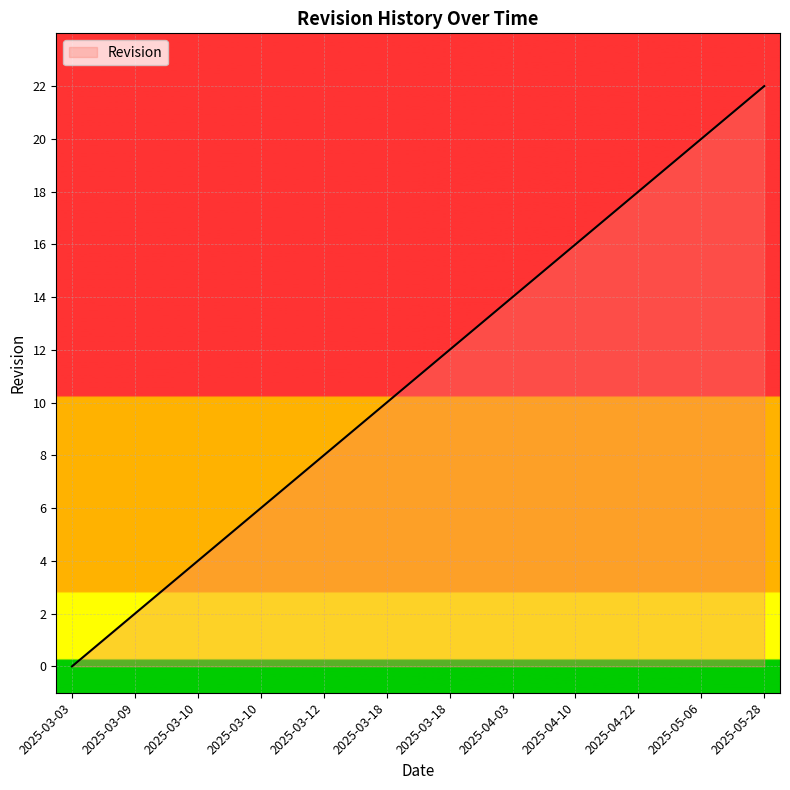

Reading left to right, list all the values displayed in this chart.

0	1	2	3	4	5	6	7	8	9	10	11	12	13	14	15	16	17	18	19	20	21	22